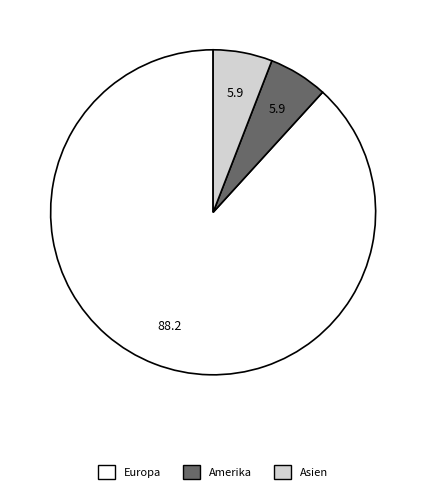

Does any single category account for the majority?

Yes